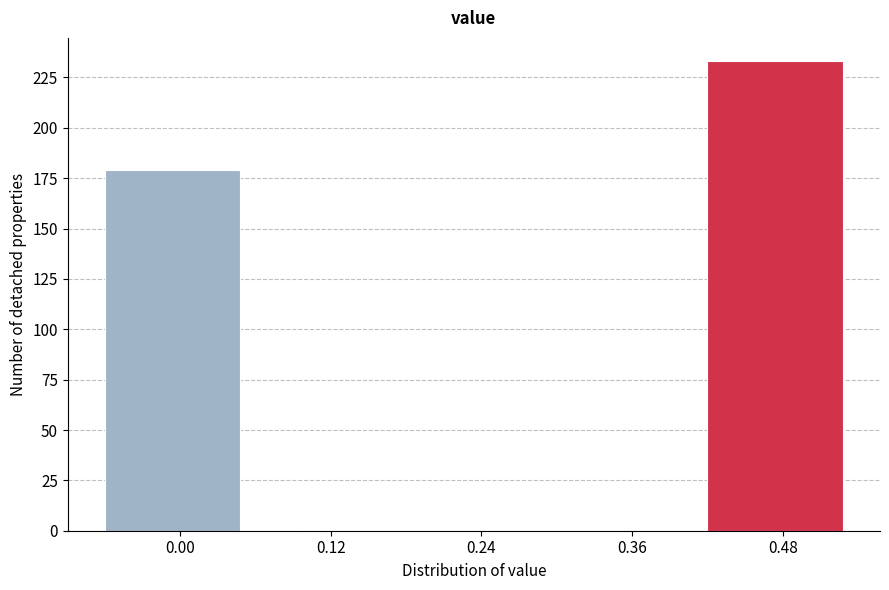

Reading left to right, transcribe all the data shown in this chart.

0.00=179	0.12=0	0.24=0	0.36=0	0.48=233